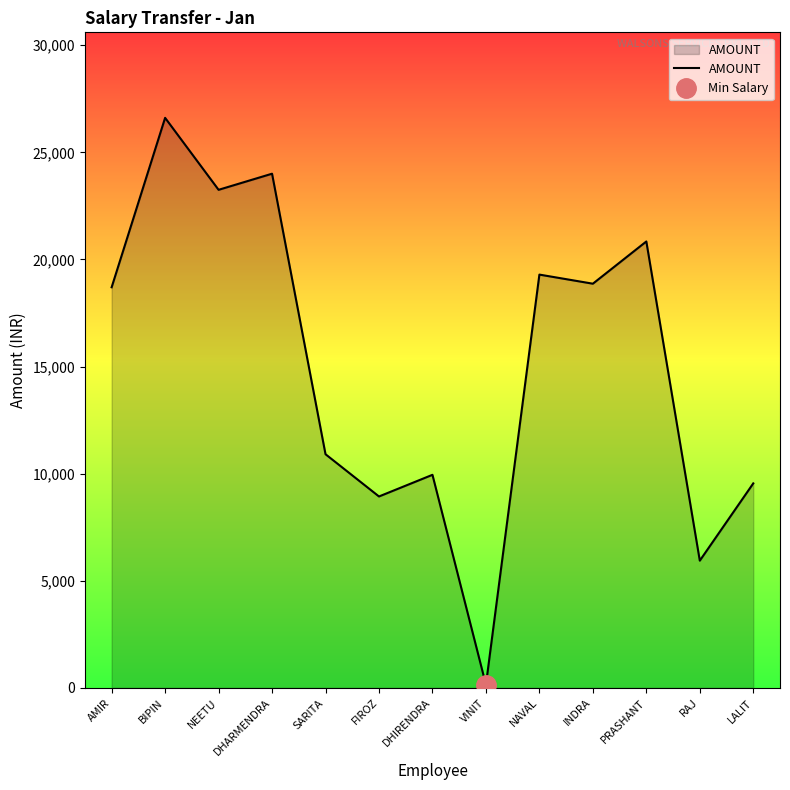

What is the difference between the values at SARITA and INDRA?

7961